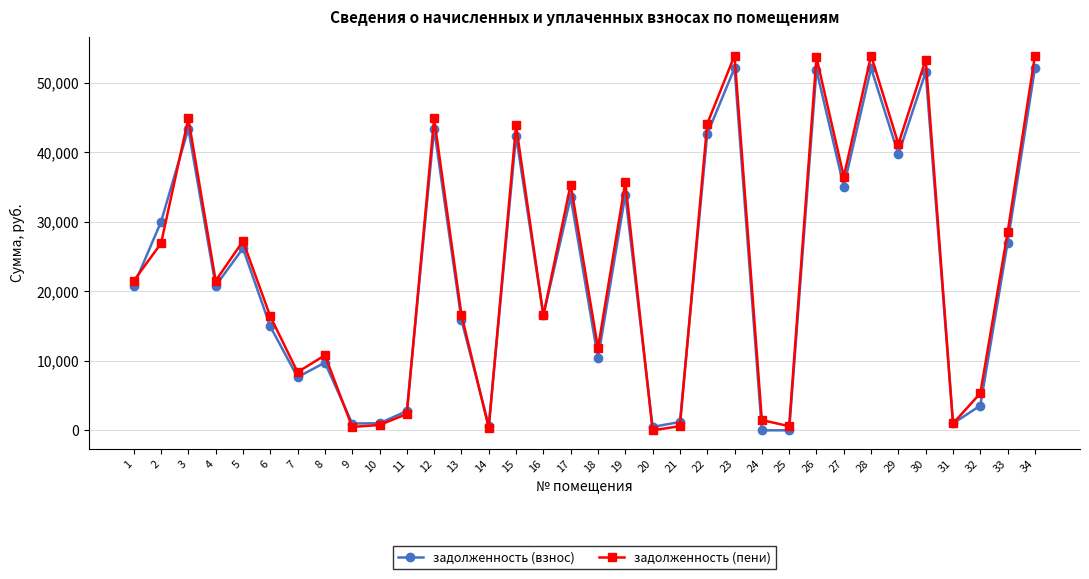

Between 12 and 28, which series saw the biggest shift?

задолженность (пени)